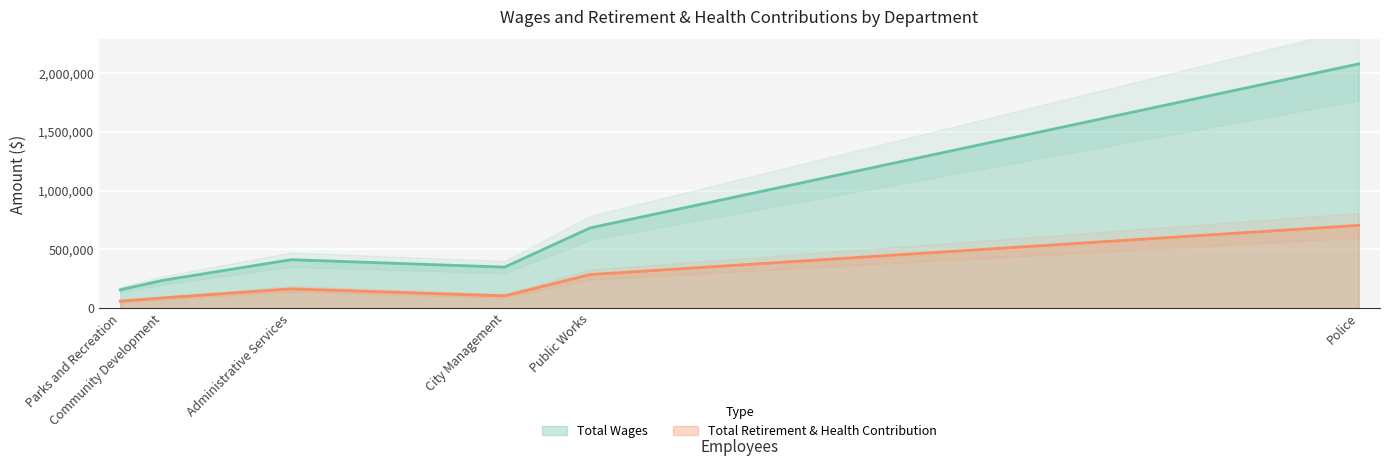

At which category does the chart reach its peak across all series?

Police